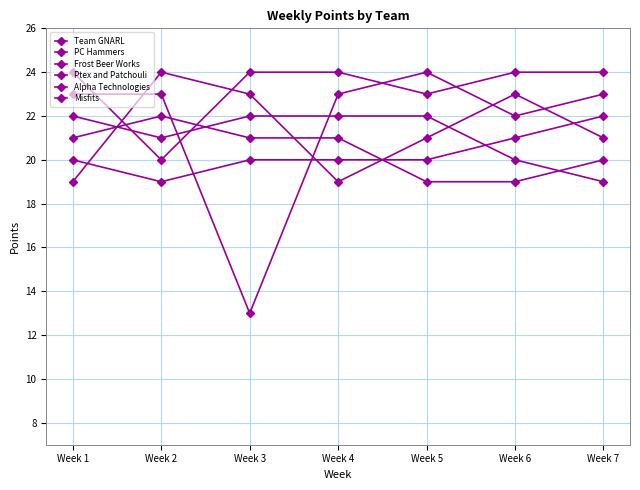

True or false: Ptex and Patchouli has more than 2 points higher than both neighbors.

False